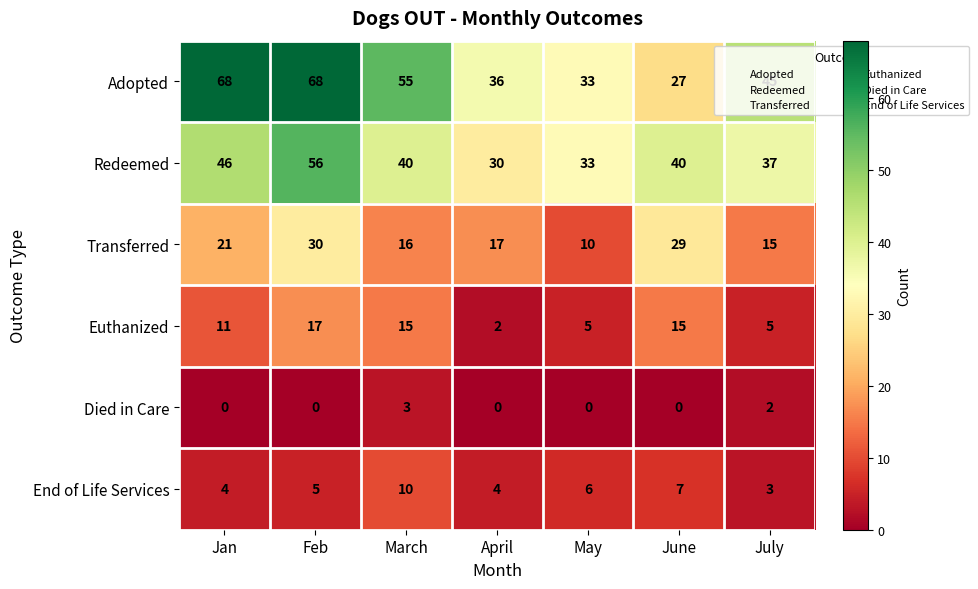

Count the number of data series in this chart.

6